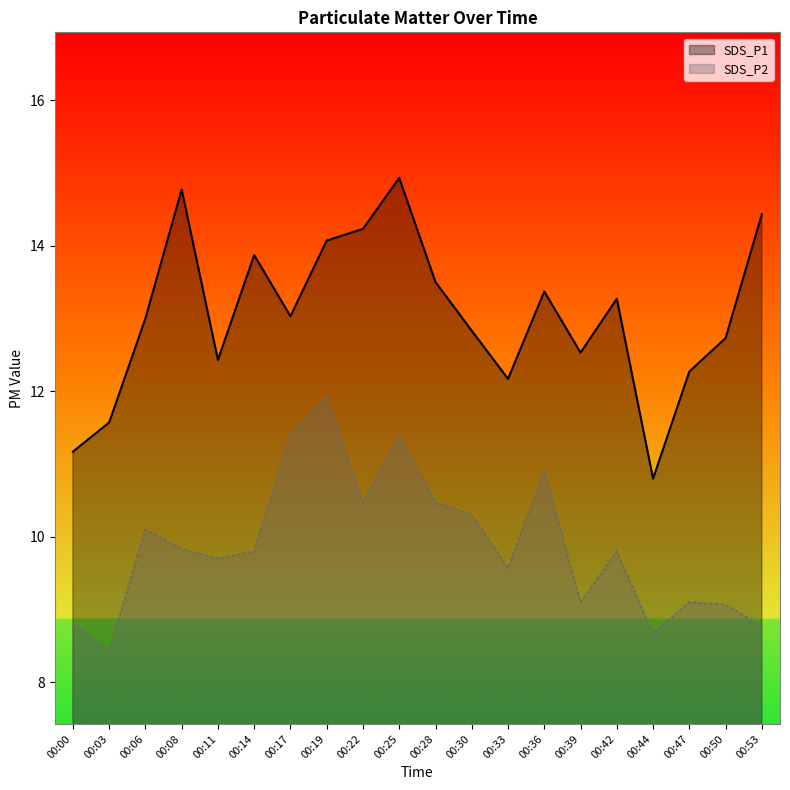

What is the difference between the maximum and minimum values in the SDS_P2 series?

3.5